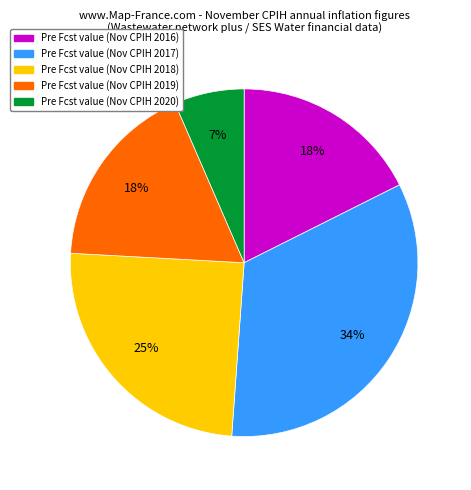

Is there any slice that represents more than half of the pie?

No